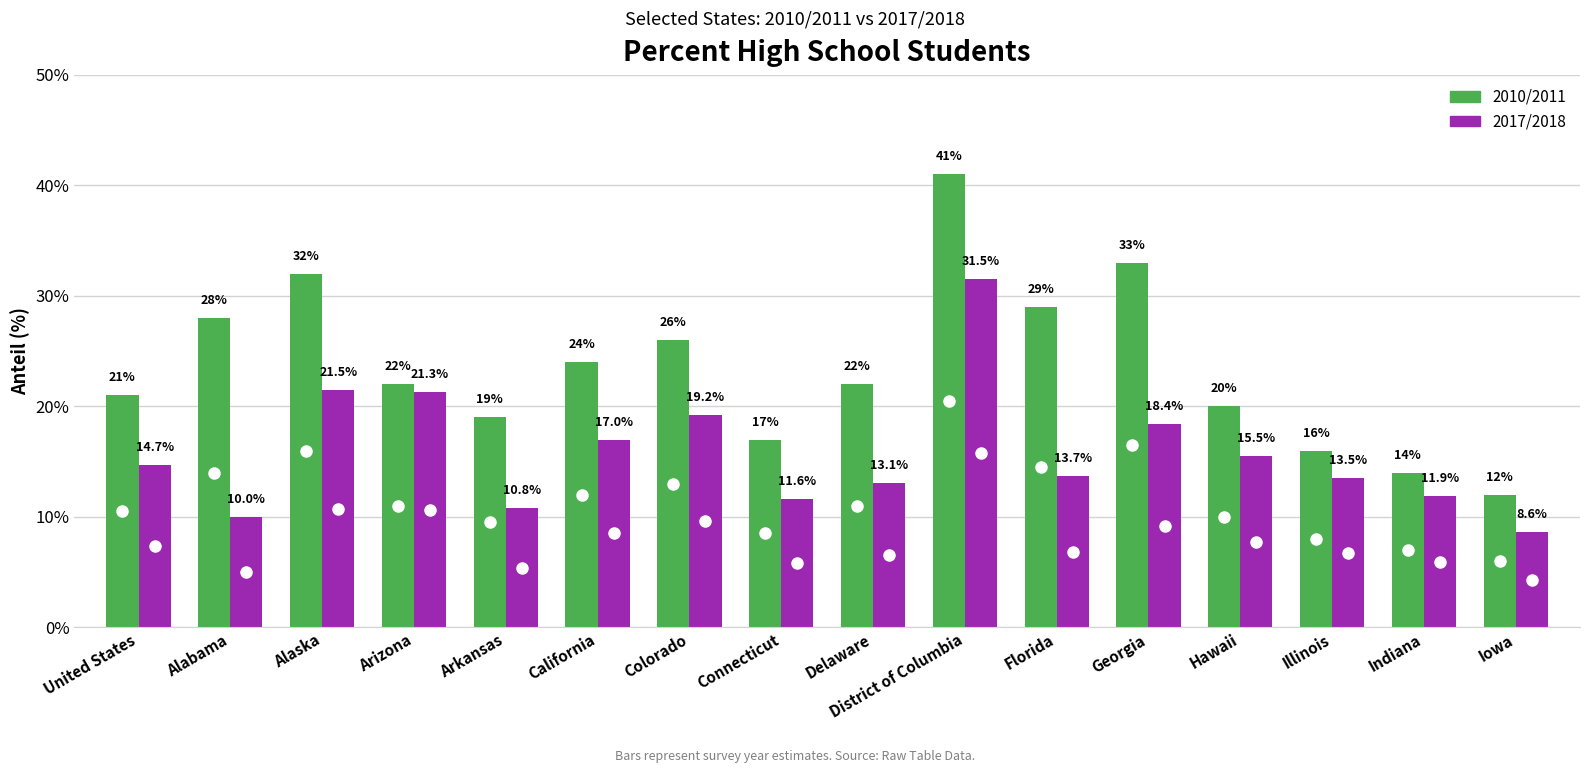

List the labels in order of 2010/2011 value, largest first.

District of Columbia, Georgia, Alaska, Florida, Alabama, Colorado, California, Arizona, Delaware, United States, Hawaii, Arkansas, Connecticut, Illinois, Indiana, Iowa